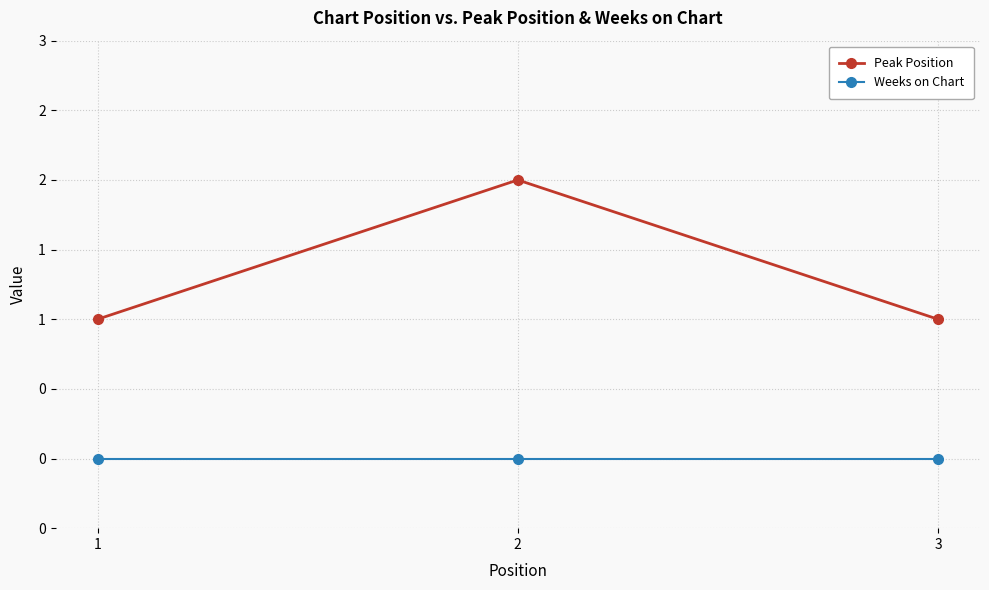

What are all the series names shown in the legend?

Peak Position, Weeks on Chart